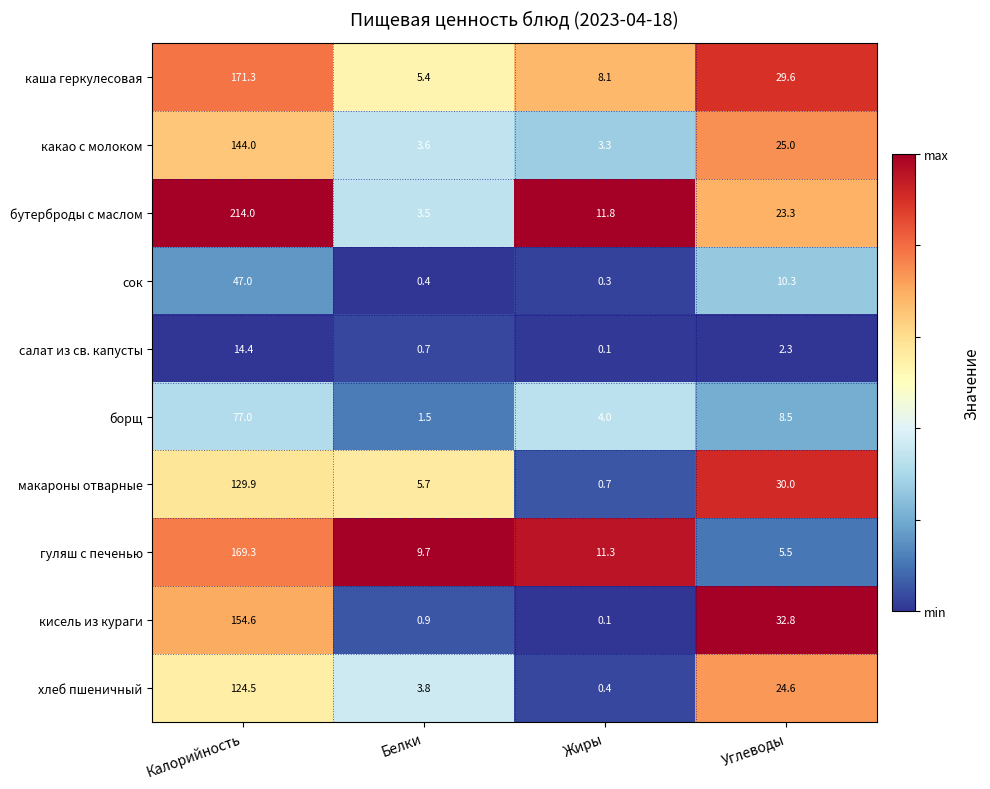

The салат из св. капусты series shows 1.1 at Белки. True or false?

False